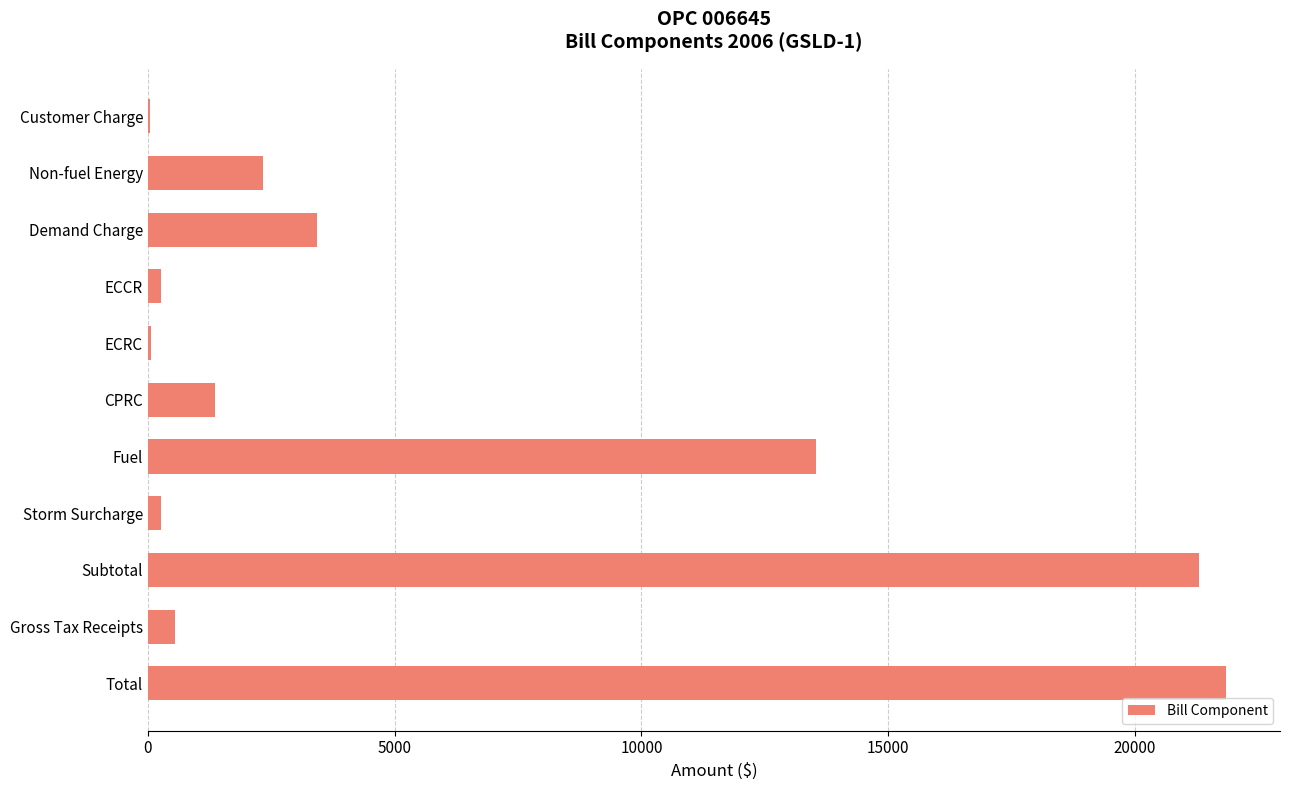

Count the number of categories in the chart.

11